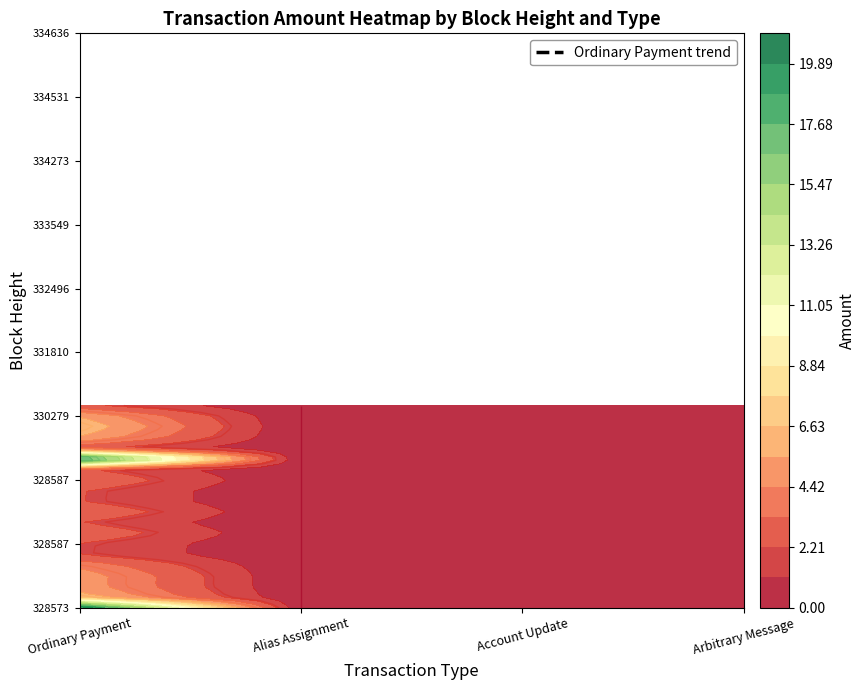

Reading left to right, list all the values displayed in this chart.

Ordinary Payment: 328573=20	328579=6	328587=5	328587=5	328587=4	328587=2	330279=2	331759=3	331810=2	331873=3	332496=2	332851=2	333549=3	333801=2	334273=20	334350=2	334531=5	334582=6	334636=5	334665=2
Alias Assignment: 328573=0	328579=0	328587=0	328587=0	328587=0	328587=0	330279=0	331759=0	331810=0	331873=0	332496=0	332851=0	333549=0	333801=0	334273=0	334350=0	334531=0	334582=0	334636=0	334665=0
Account Update: 328573=0	328579=0	328587=0	328587=0	328587=0	328587=0	330279=0	331759=0	331810=0	331873=0	332496=0	332851=0	333549=0	333801=0	334273=0	334350=0	334531=0	334582=0	334636=0	334665=0
Arbitrary Message: 328573=0	328579=0	328587=0	328587=0	328587=0	328587=0	330279=0	331759=0	331810=0	331873=0	332496=0	332851=0	333549=0	333801=0	334273=0	334350=0	334531=0	334582=0	334636=0	334665=0